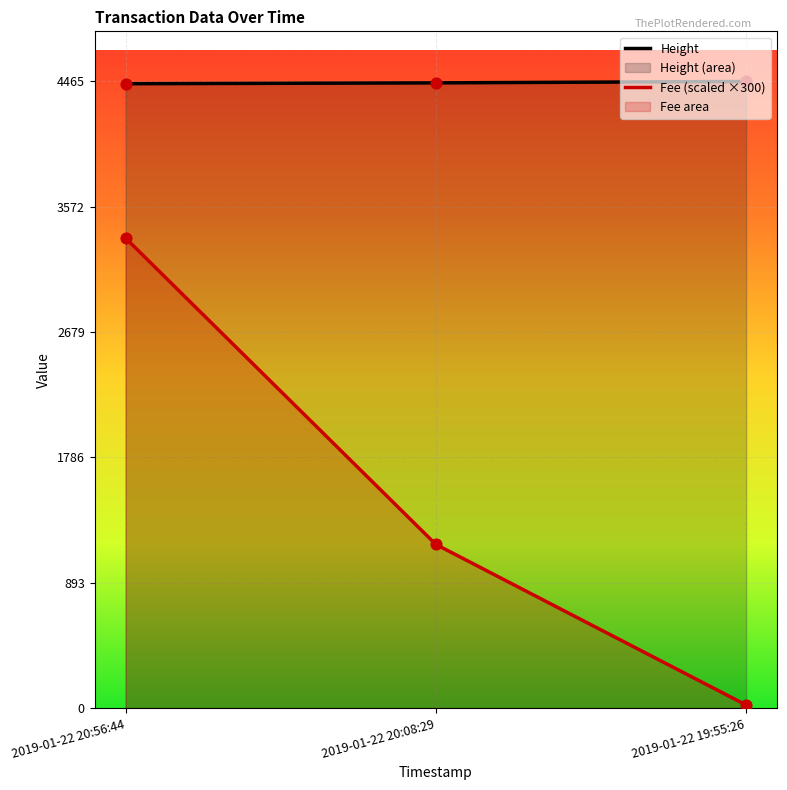

Which series contains the highest Y value?

Fee